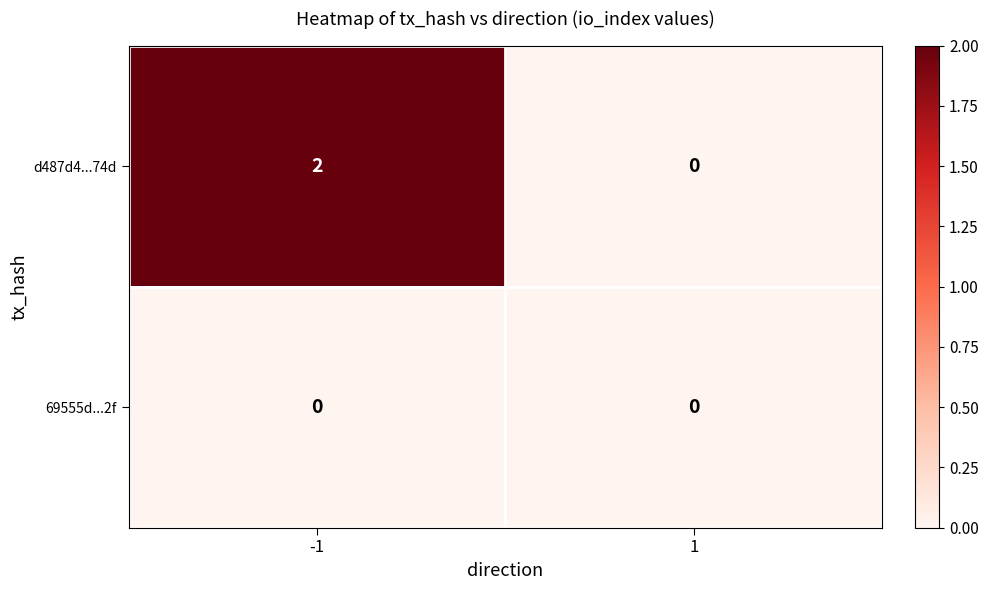

Is it true that 69555d...2f equals 0 at 1?

True